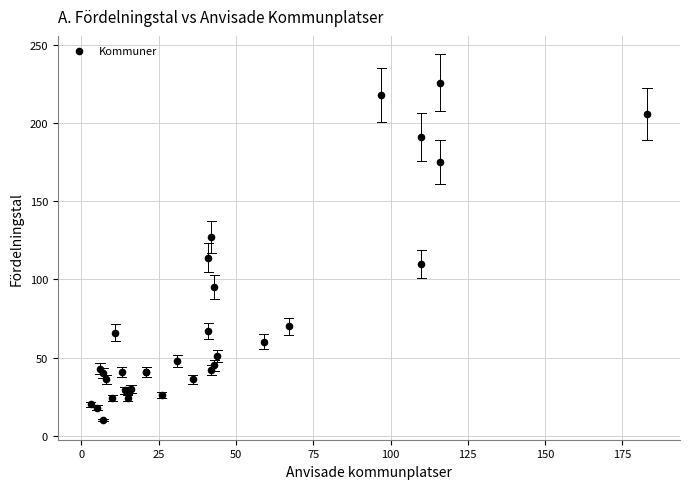

What Y value in the scatter plot is closest to 118?

114